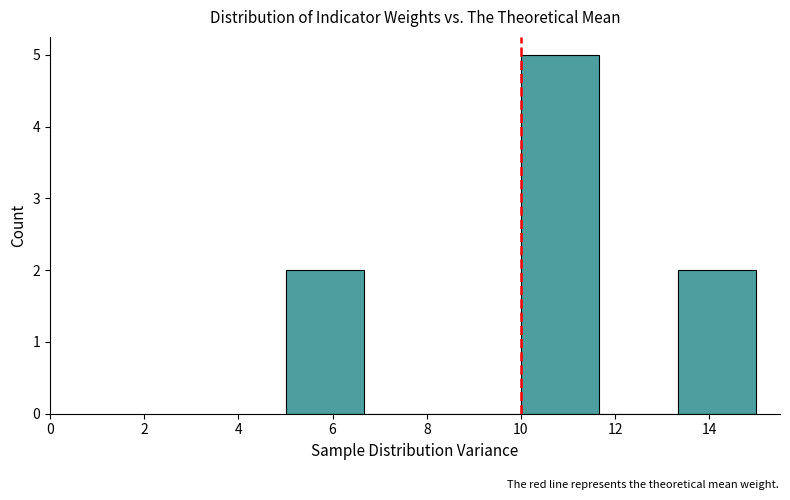

How tall is the bar that spans 10.0 to 11.6 on the x-axis? Neither the bar edges nor the heights are printed on the chart, so give them approximately, as read against the axes.

5